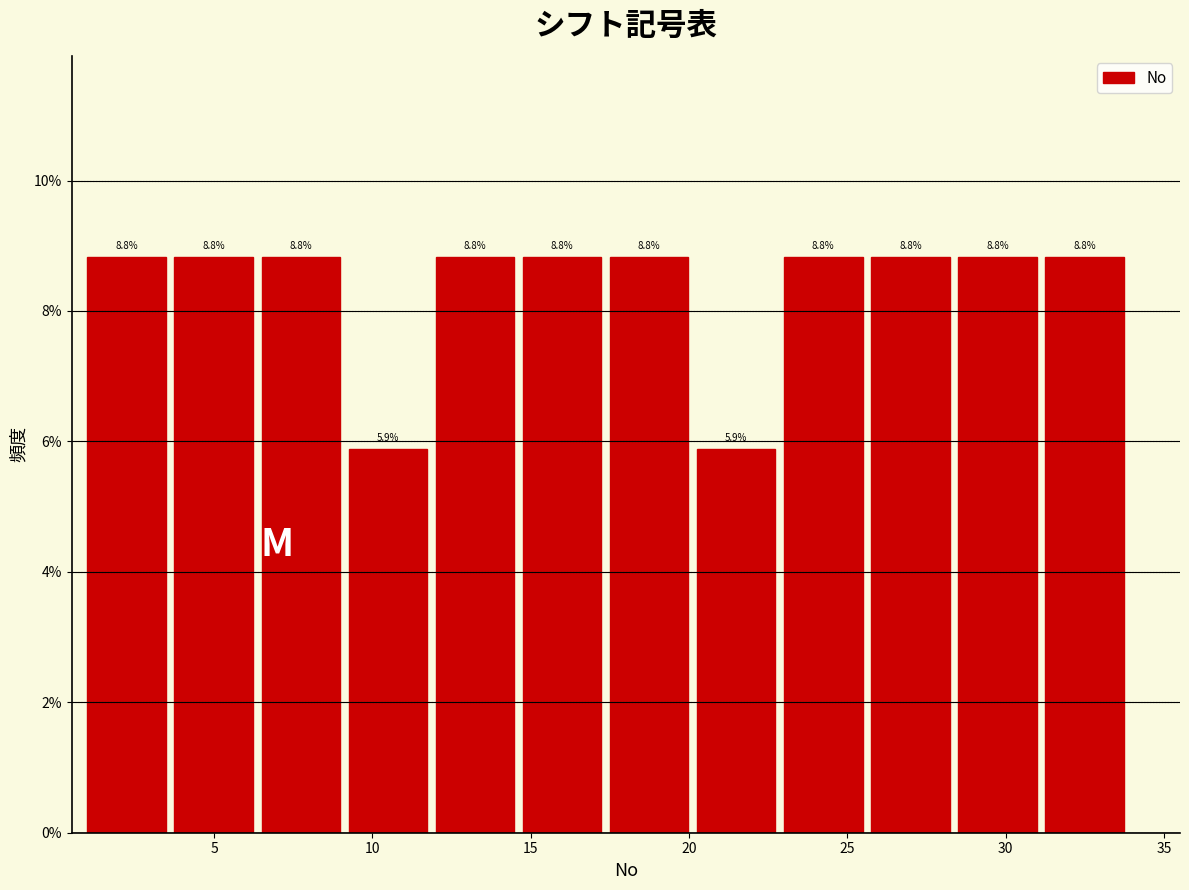

Reading left to right, transcribe this chart: for each bar, give the range it covers on the x-axis and its height. The bar edges are not printed on the chart, so give them approximately, as read against the axis.

1.00 to 3.75: 8.8
3.75 to 6.50: 8.8
6.50 to 9.25: 8.8
9.25 to 12.00: 5.9
12.00 to 14.75: 8.8
14.75 to 17.50: 8.8
17.50 to 20.25: 8.8
20.25 to 23.00: 5.9
23.00 to 25.75: 8.8
25.75 to 28.50: 8.8
28.50 to 31.25: 8.8
31.25 to 34.00: 8.8